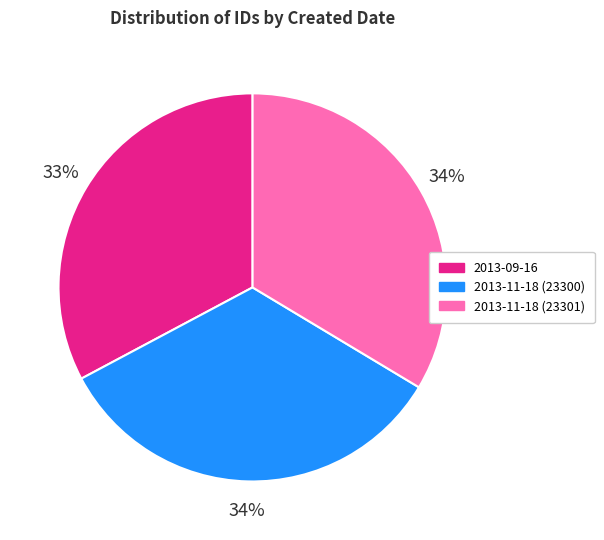

Combined, do 2013-11-18 (23301) and 2013-11-18 (23300) account for over 50%?

Yes